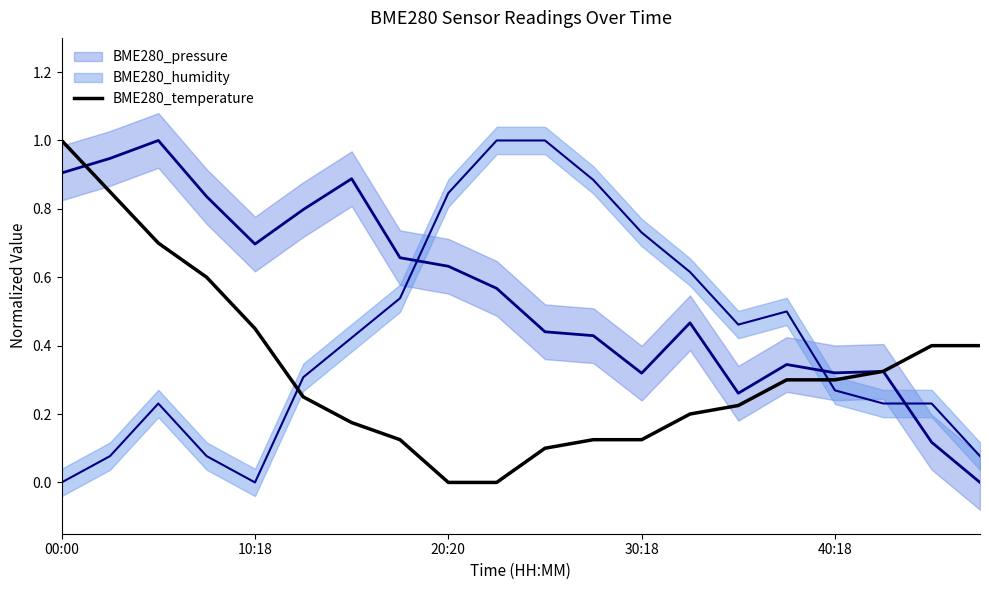

What position from the left is 11?

12